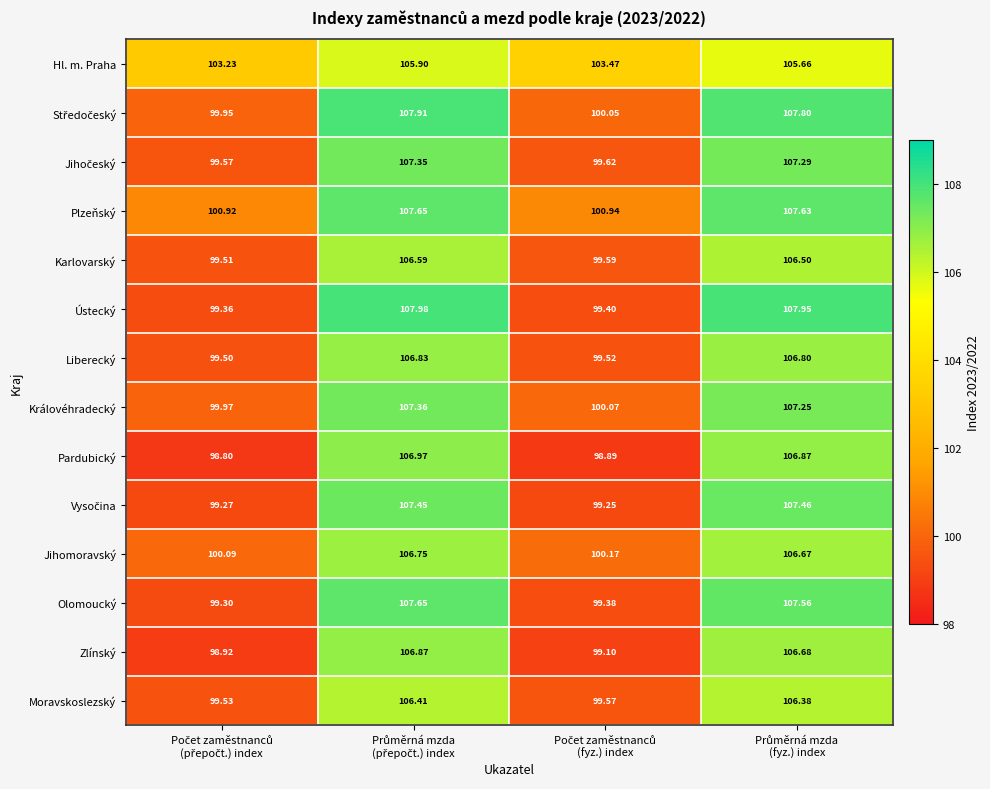

Which series has the largest total across all categories?

Hl. m. Praha